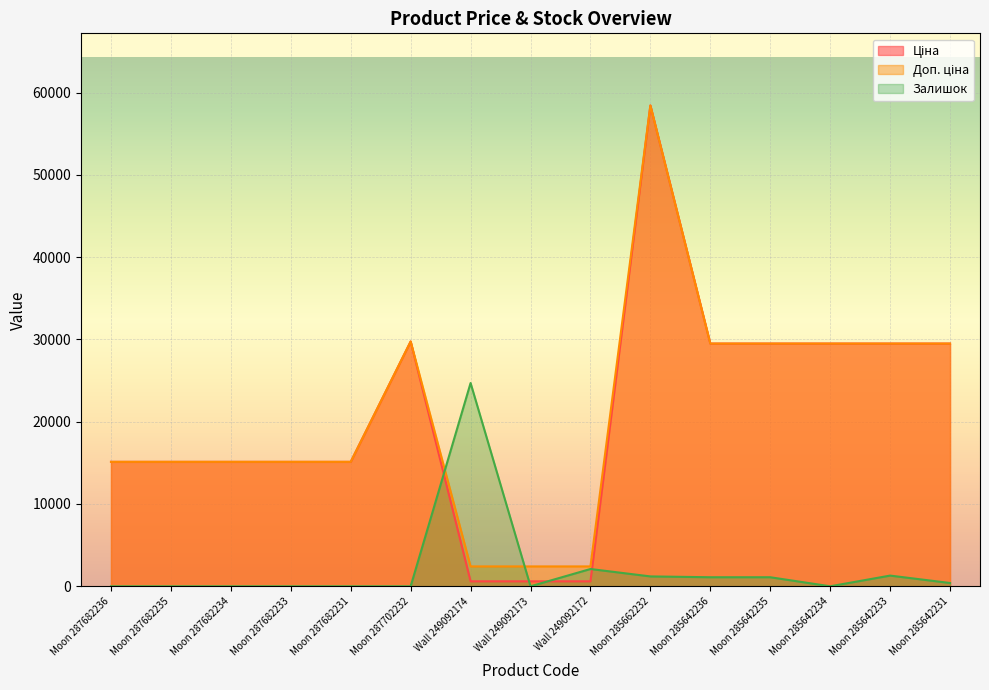

How many lines are shown in the chart?

3